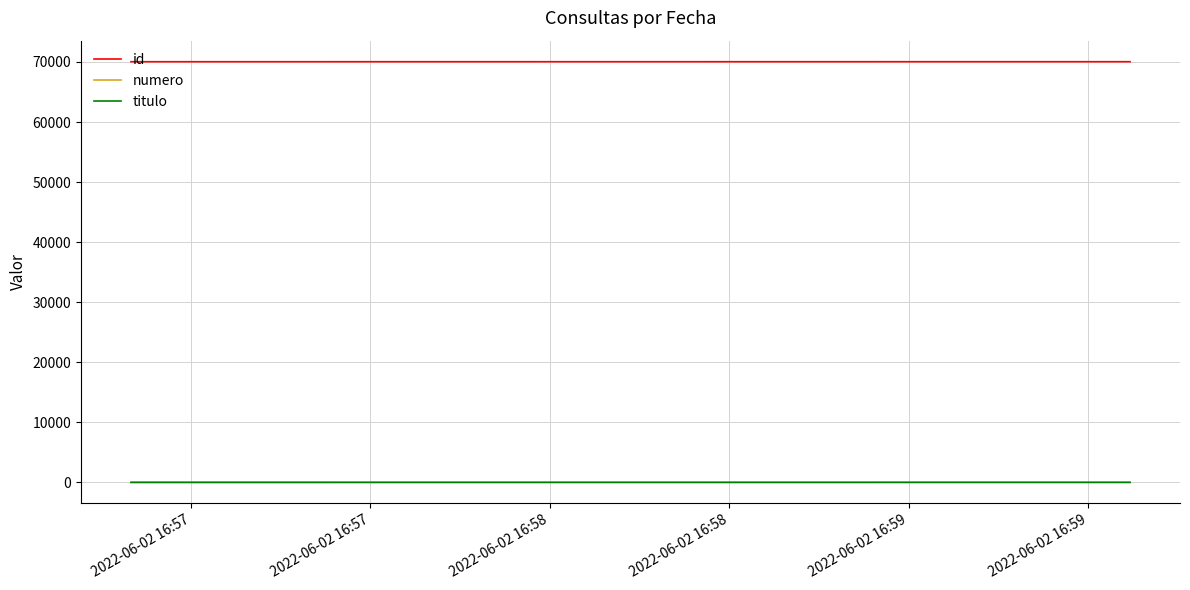

Which series has the largest total across all categories?

id